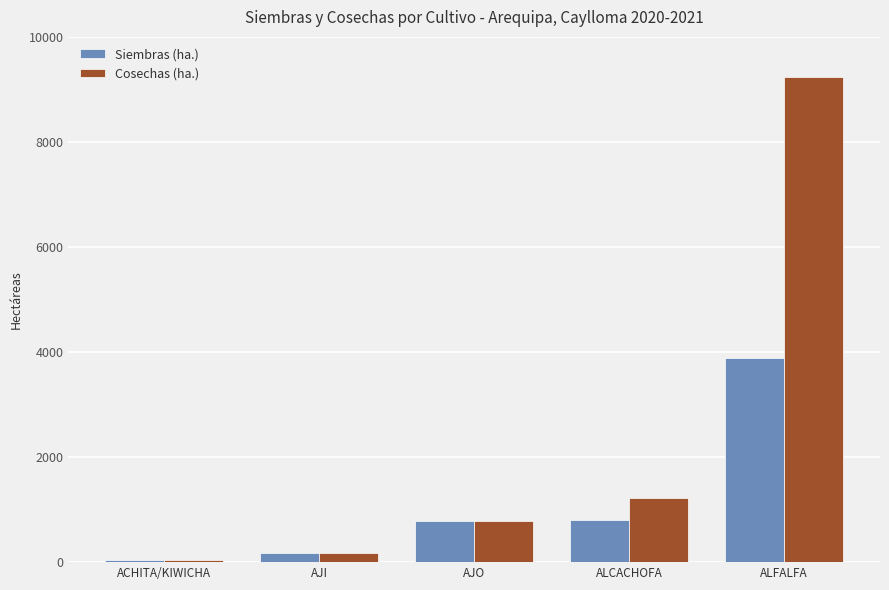

The Cosechas (ha.) series shows 4496 at ALFALFA. True or false?

False